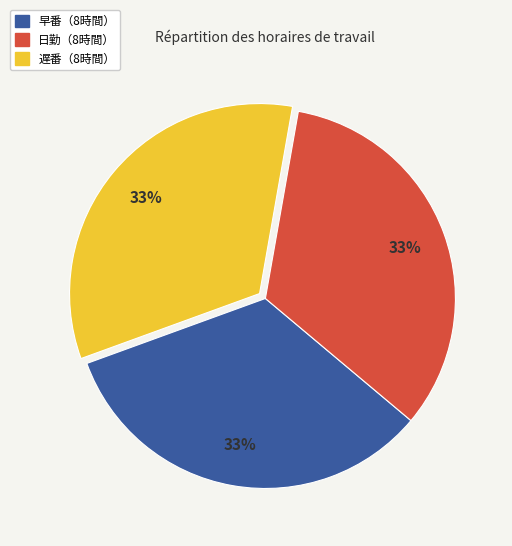

Is there any slice that represents more than half of the pie?

No